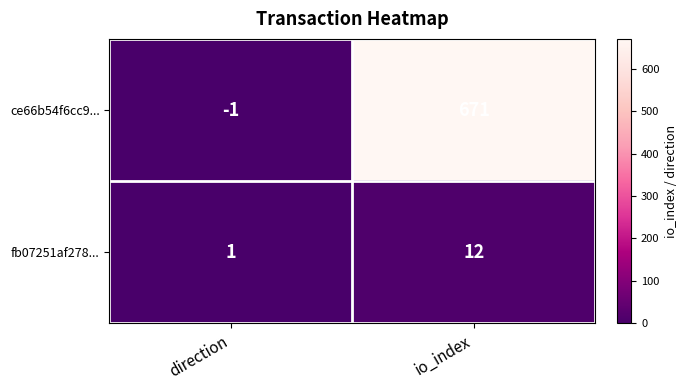

Which series has the widest spread of values?

ce66b54f6cc9...